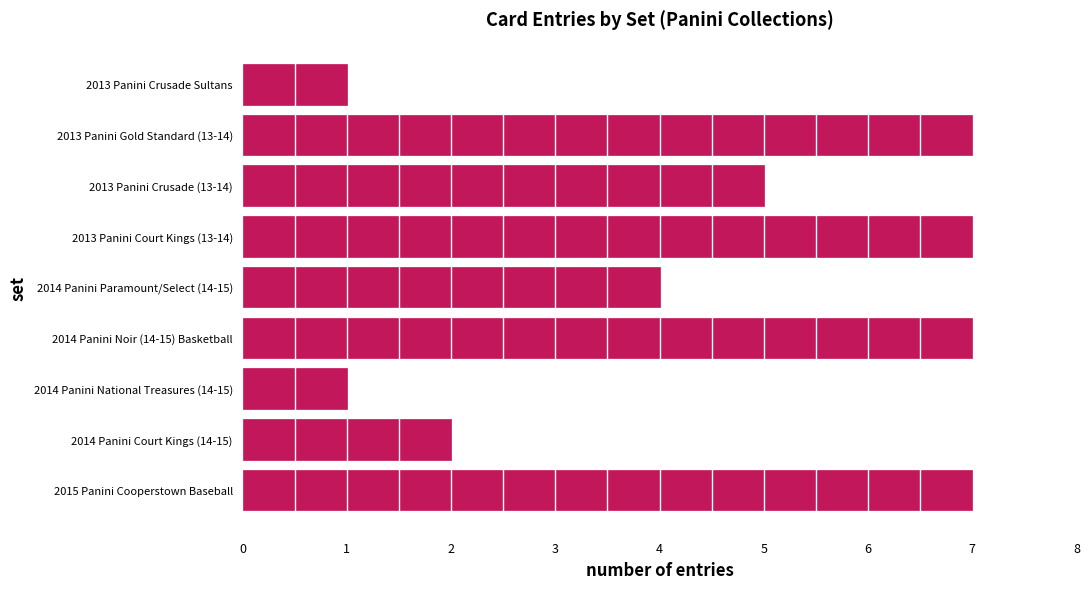

Is it true that the value at 2013 Panini Gold Standard (13-14) is 3?

False